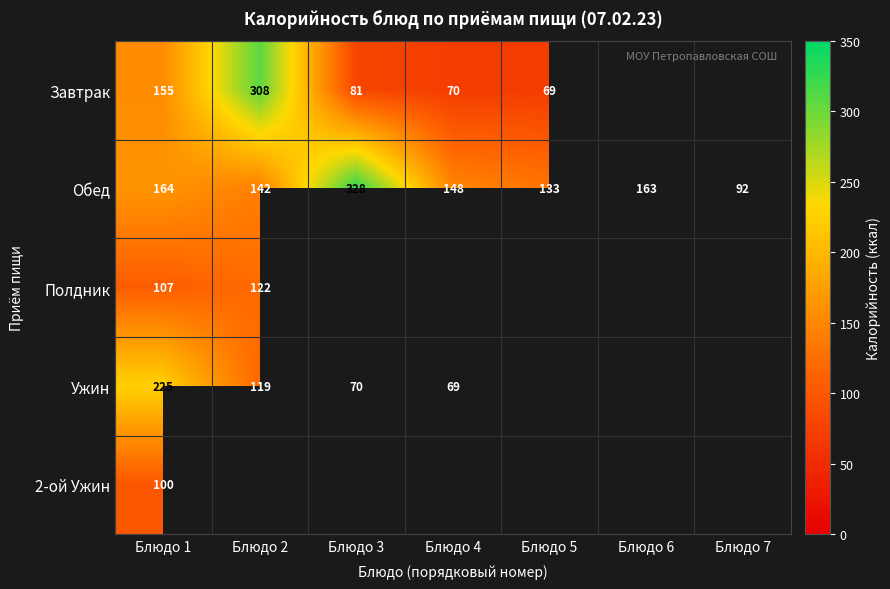

Count the number of data series in this chart.

5